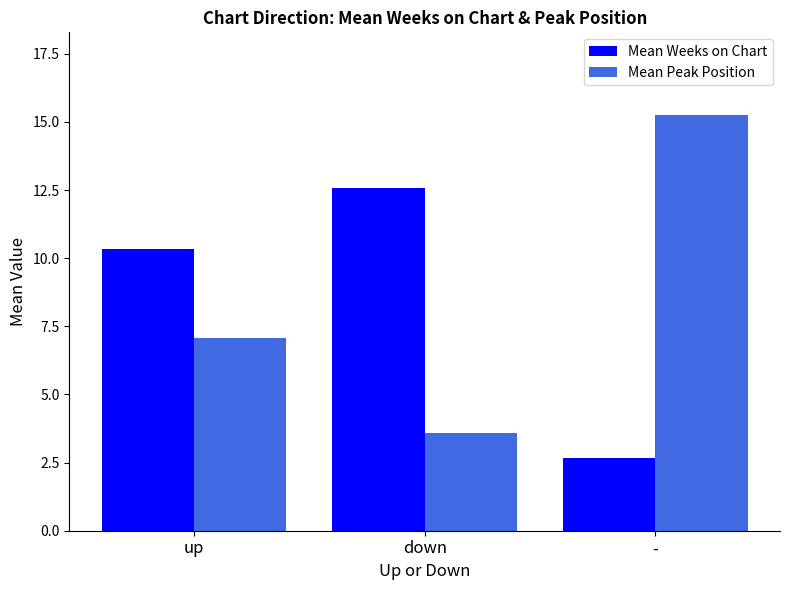

At how many categories does at least one series exceed 15?

1